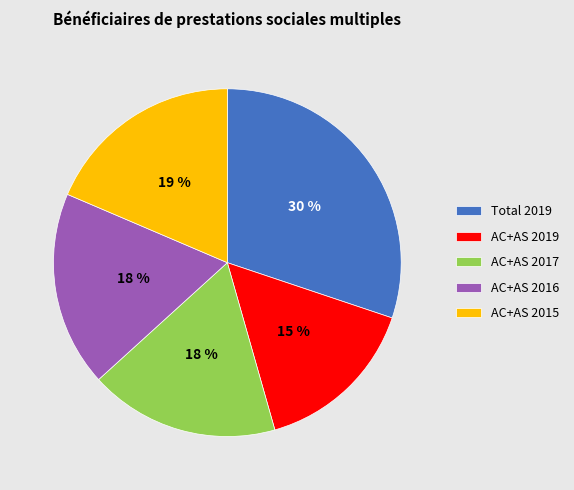

Combined, do AC+AS 2015 and AC+AS 2017 account for over 50%?

No